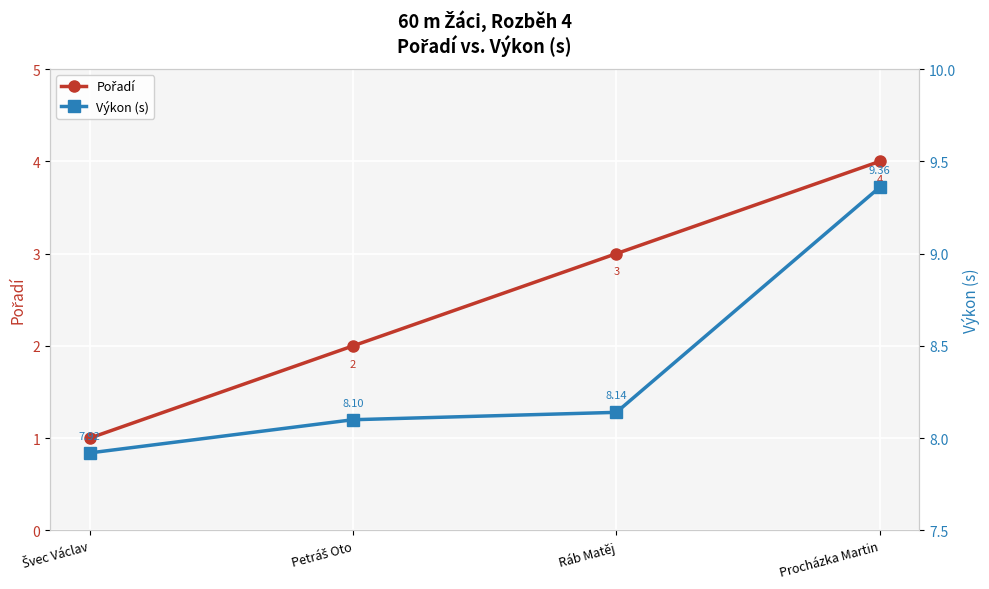

Which category has the highest value in the Výkon (s) series?

Procházka Martin